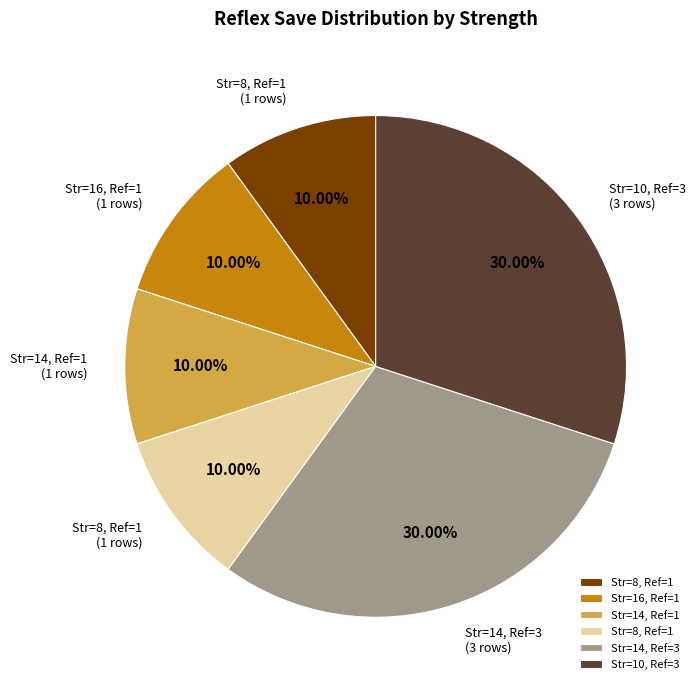

Is there any slice that represents more than half of the pie?

No